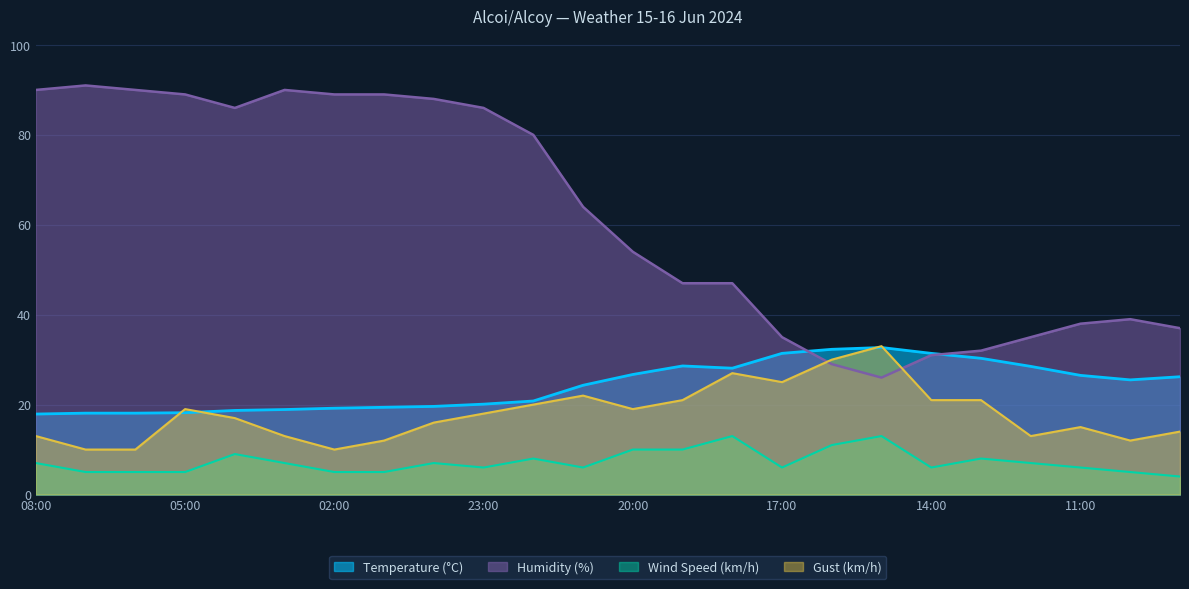

What is the label of the 5th point from the left?

04:00